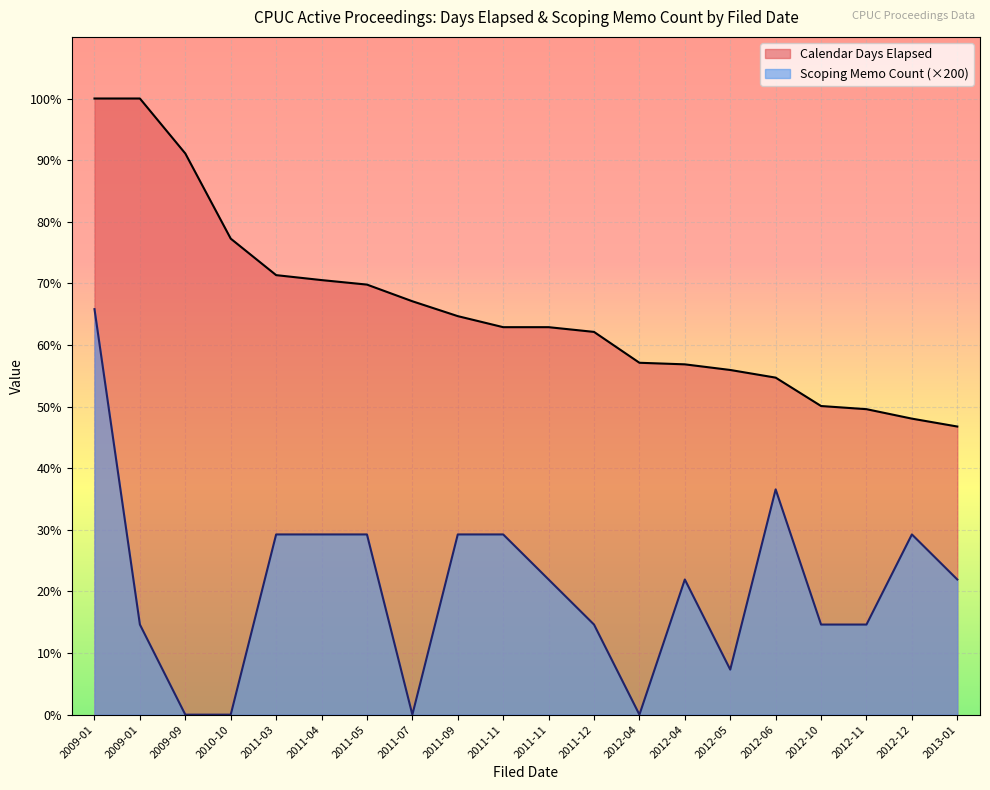

What is the label of the 17th point from the left?

2012-10